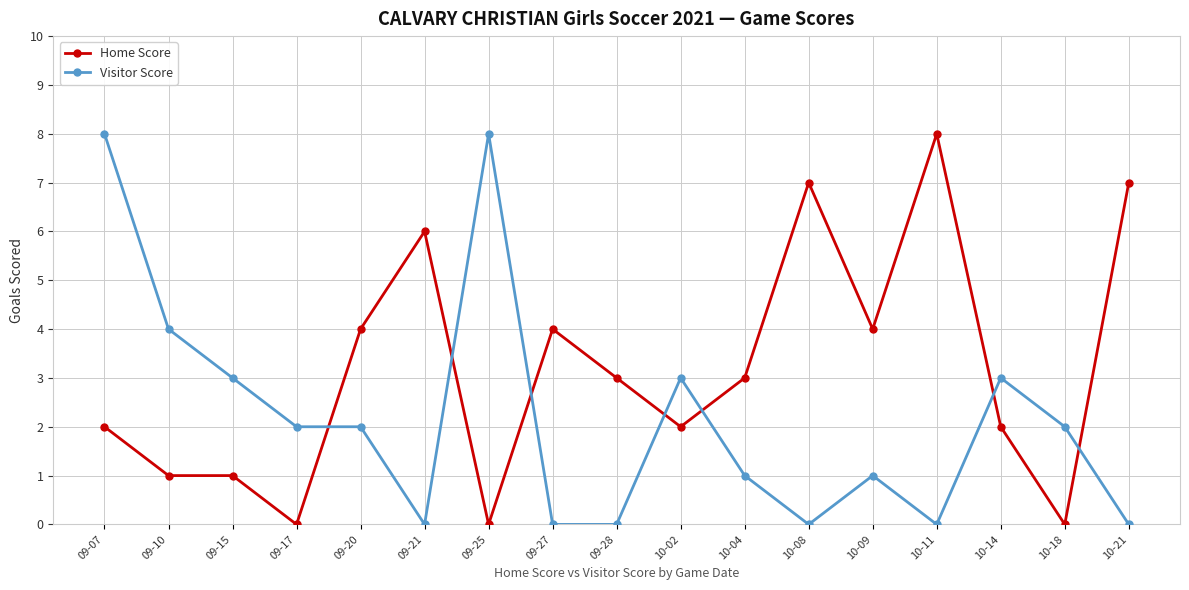

Is the value of Home Score at 09-10 greater than the value of Visitor Score at 09-25?

No